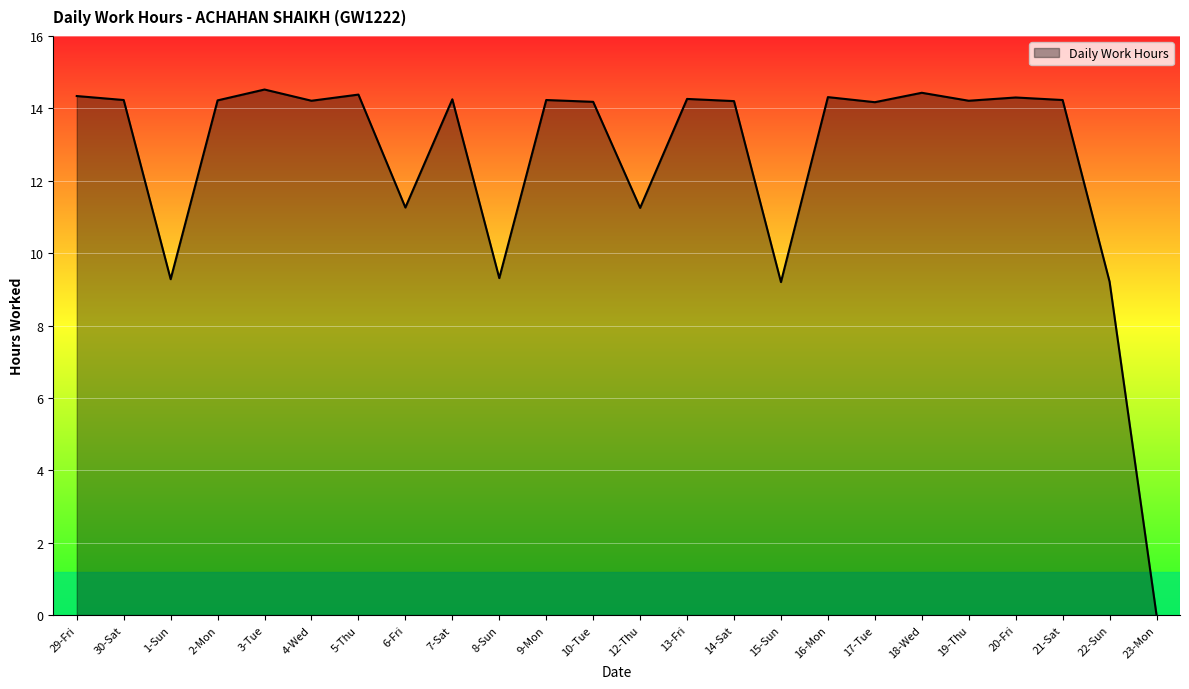

The chart shows a value of 23.8 at 21-Sat. True or false?

False